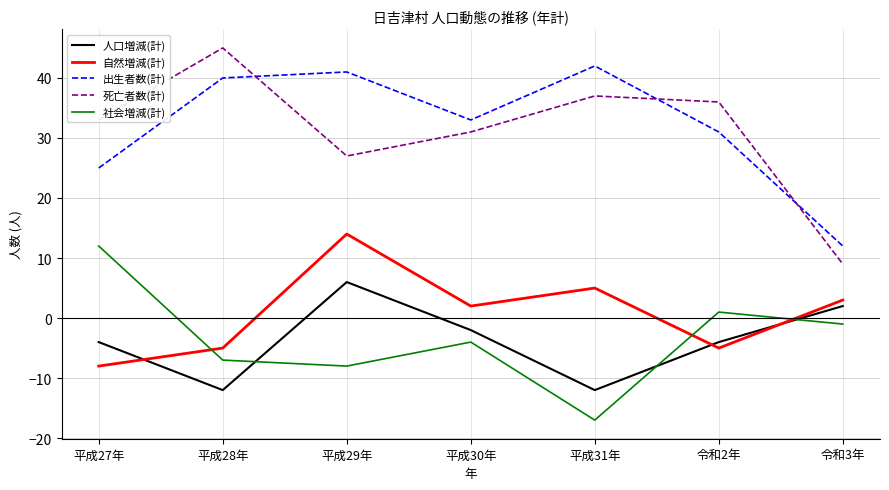

How many values in the 出生者数(計) series are below 33?

3